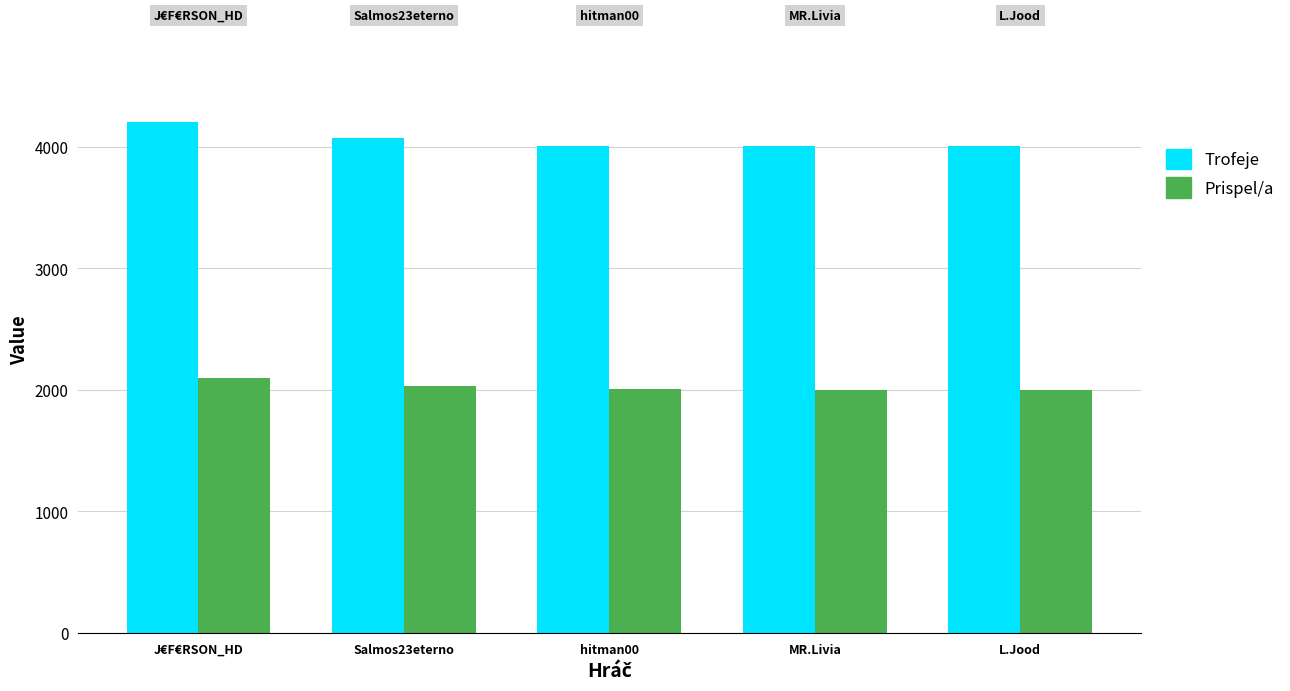

What is the minimum value shown in the chart?

2000